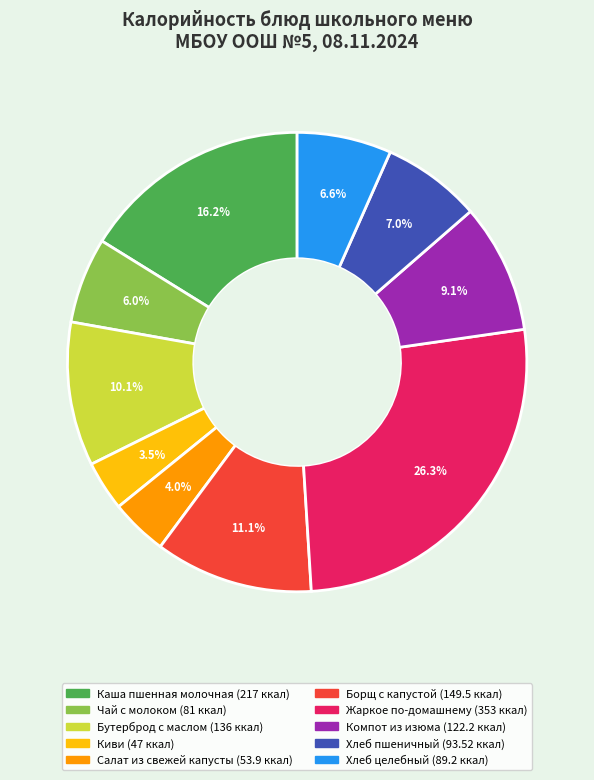

How much of the chart is everything except Каша пшенная молочная?

83.8%